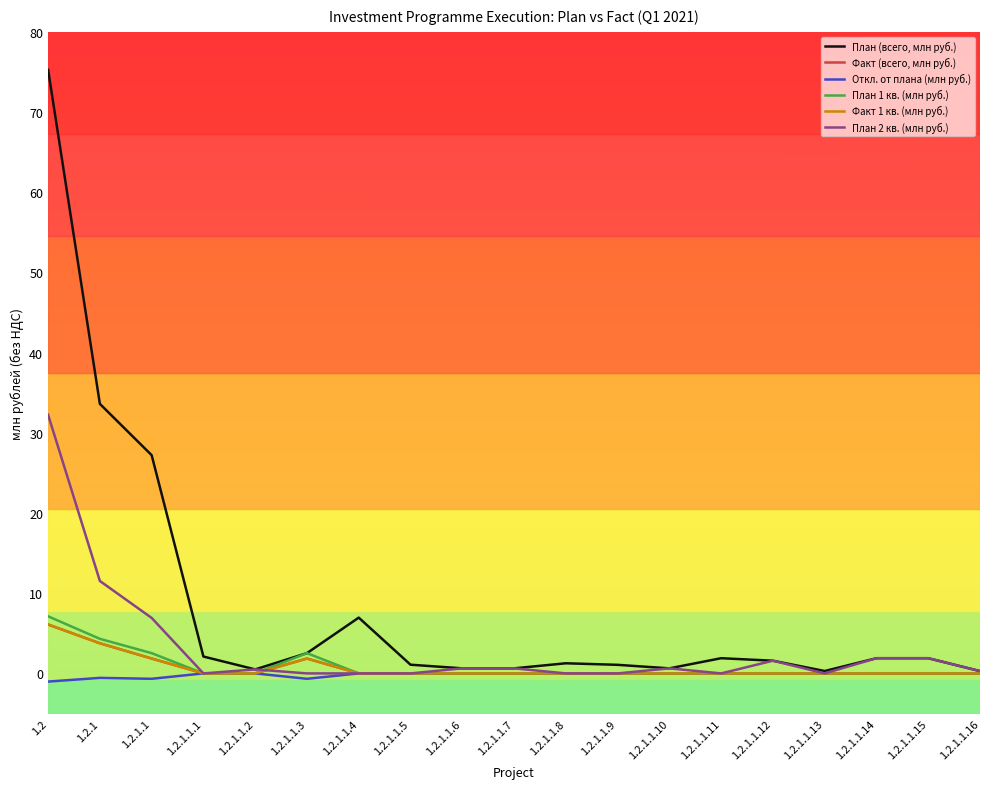

What is the lowest value of the Откл. от плана (млн руб.) series?

-1.0